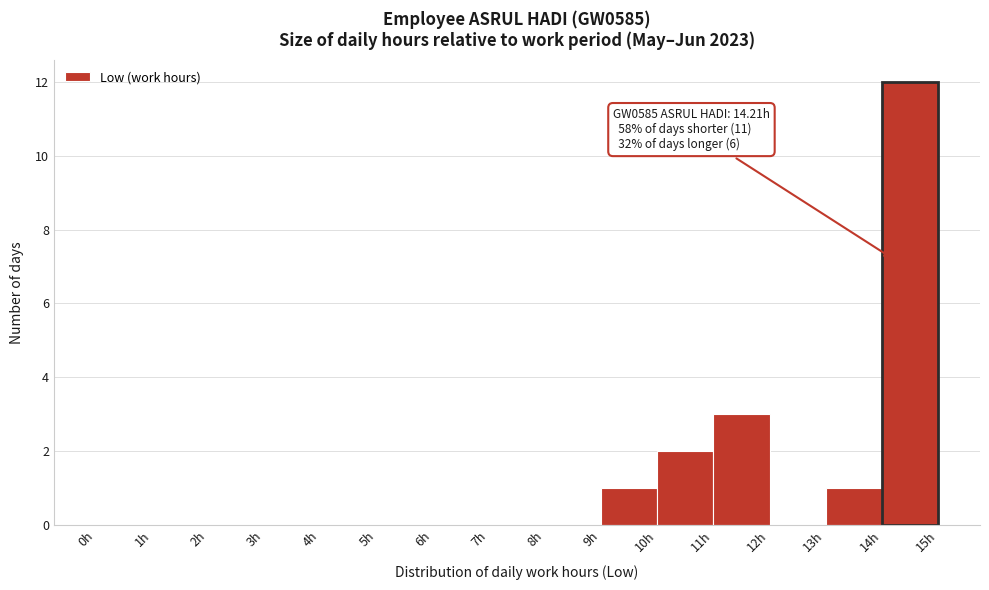

Over which range of the x-axis is the bar tallest?

14 to 15